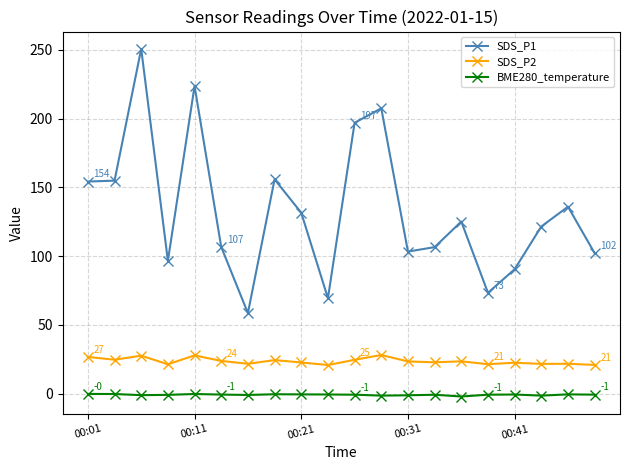

In SDS_P2, how many points are higher than both neighbors (excluding endpoints)?

7